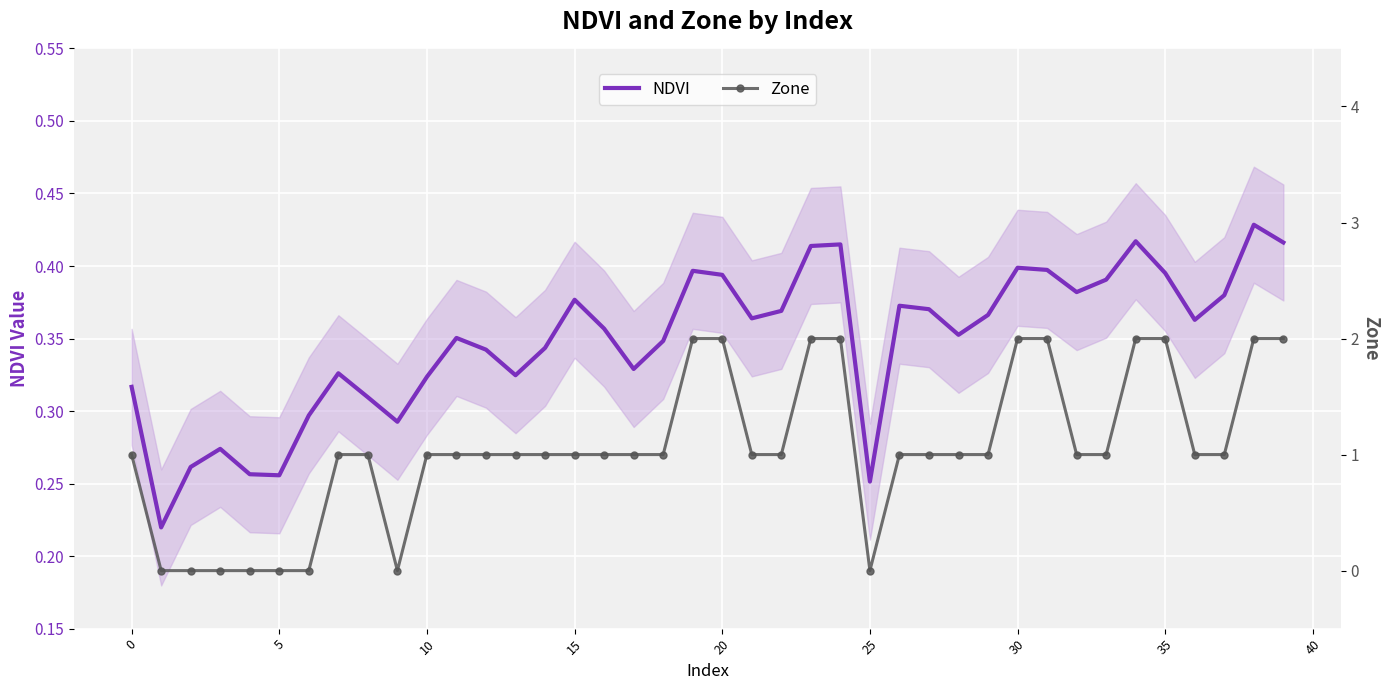

Read the NDVI value at 10.

0.3